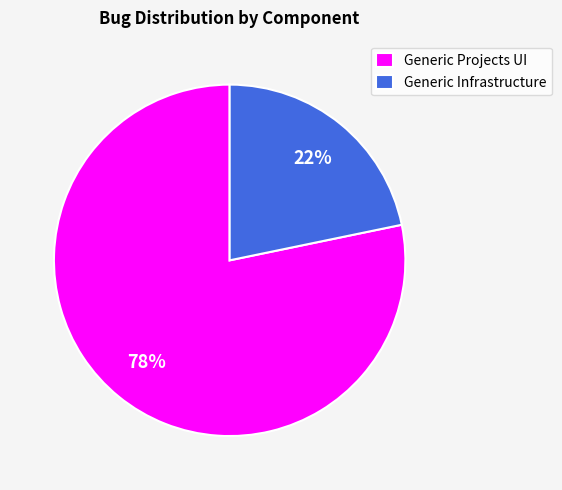

To the nearest percent, what percentage of the pie is Generic Infrastructure?

22%